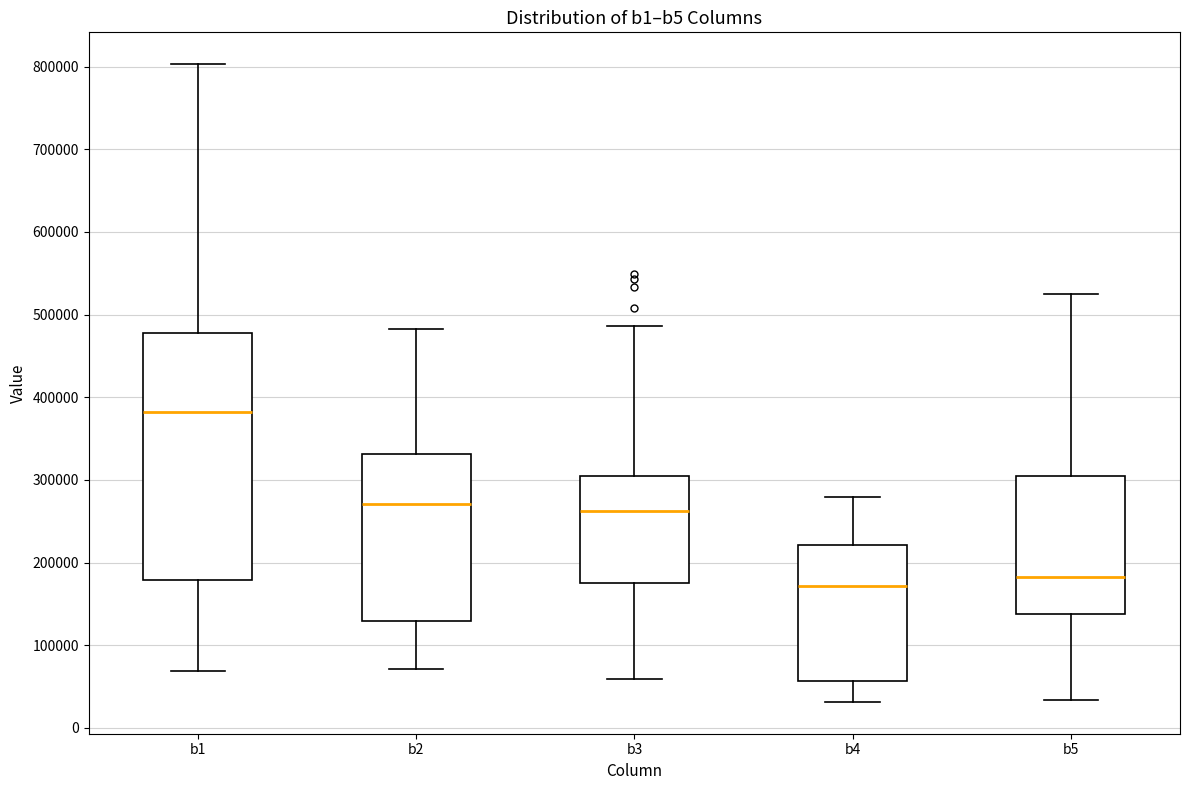

Reading left to right, read every box against the y-axis: the position of its median line, the range the box covers, and the ends of its whiskers. The values are not printed on the chart, so give them approximately, as read against the axis.

b1: median 380000, box 180000 to 480000, whiskers 70000 to 800000
b2: median 270000, box 130000 to 330000, whiskers 70000 to 480000
b3: median 260000, box 180000 to 310000, whiskers 60000 to 490000
b4: median 170000, box 60000 to 220000, whiskers 30000 to 280000
b5: median 180000, box 140000 to 300000, whiskers 30000 to 520000